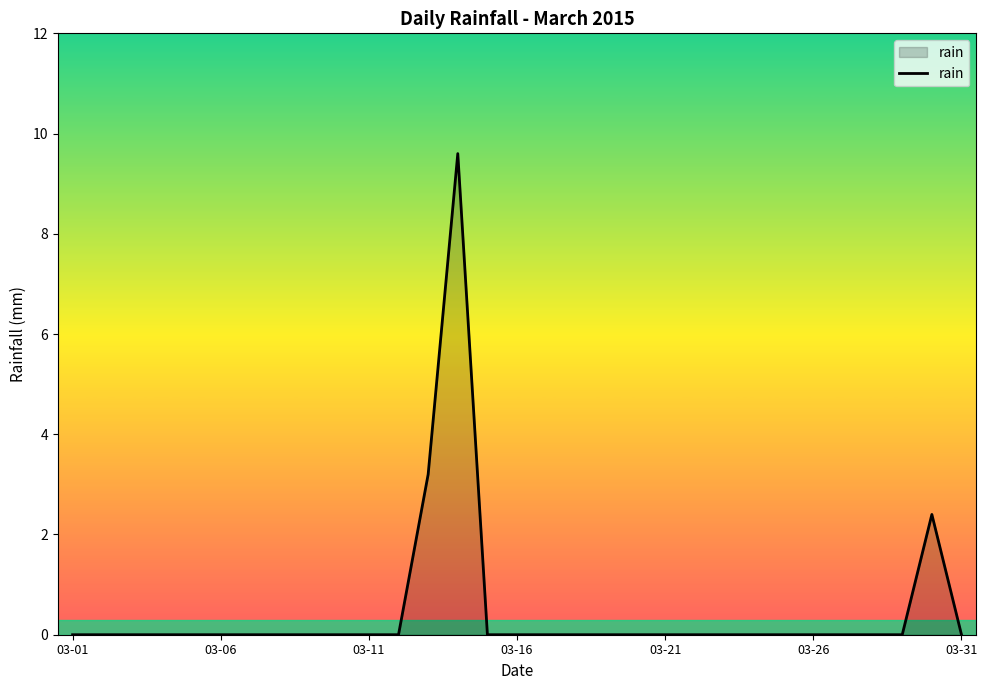

What is the greatest value displayed?

9.6